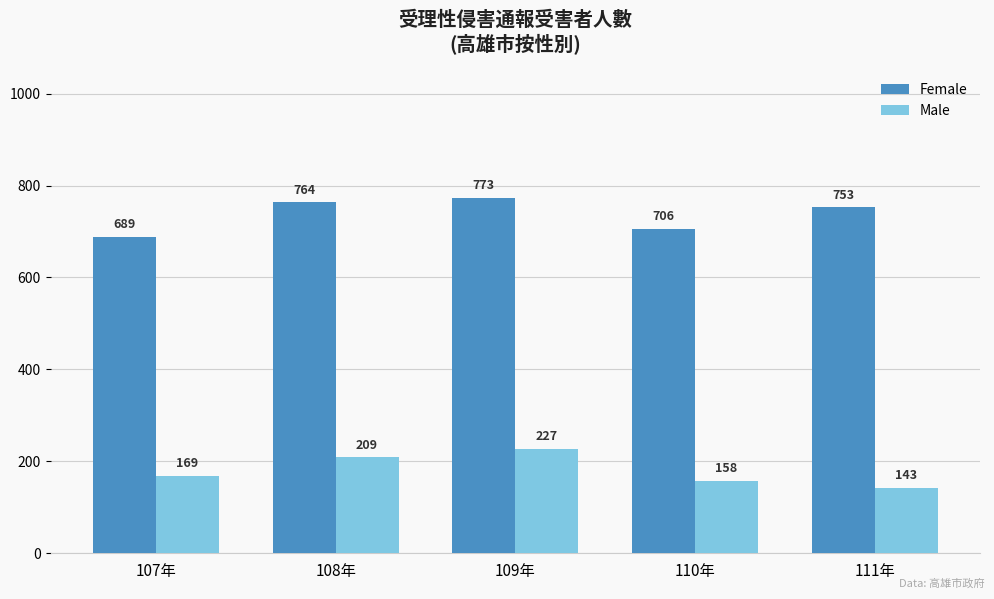

What is the difference between the second highest and second lowest values in the Male series?

51